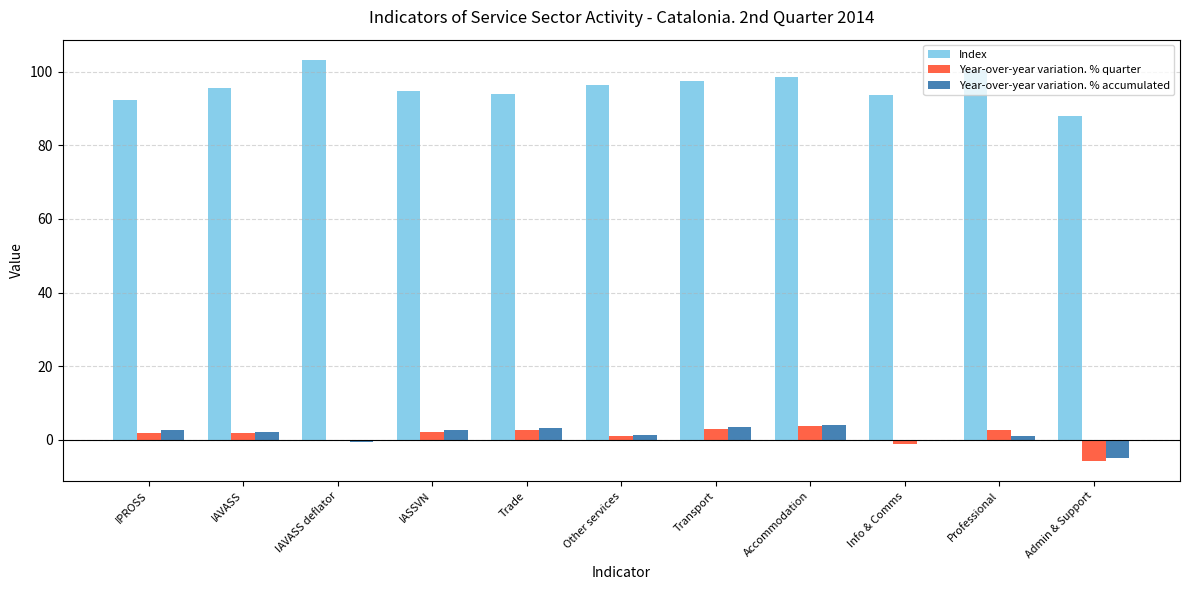

Between Transport and Admin & Support, which series saw the biggest shift?

Index